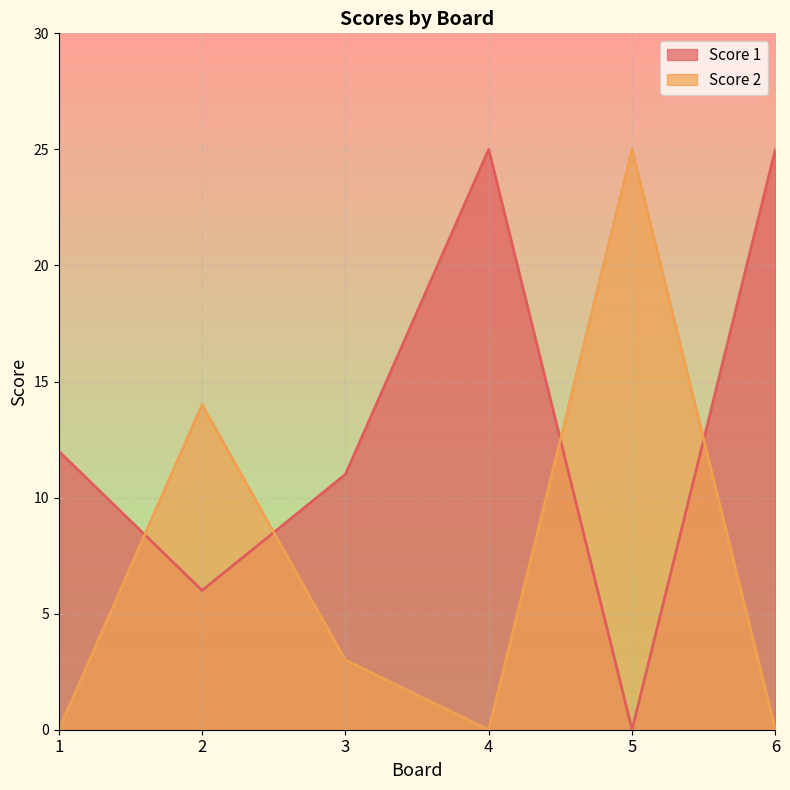

At which label is Score 1 closest to 12?

1